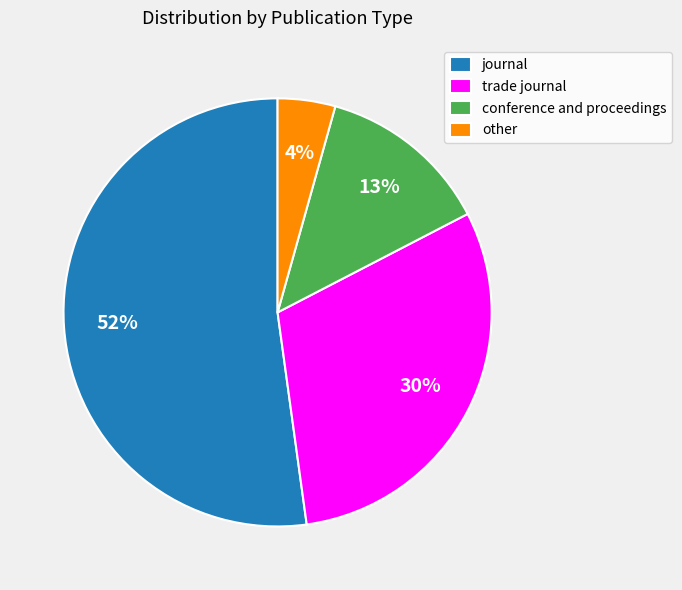

Is other the majority of the pie?

No